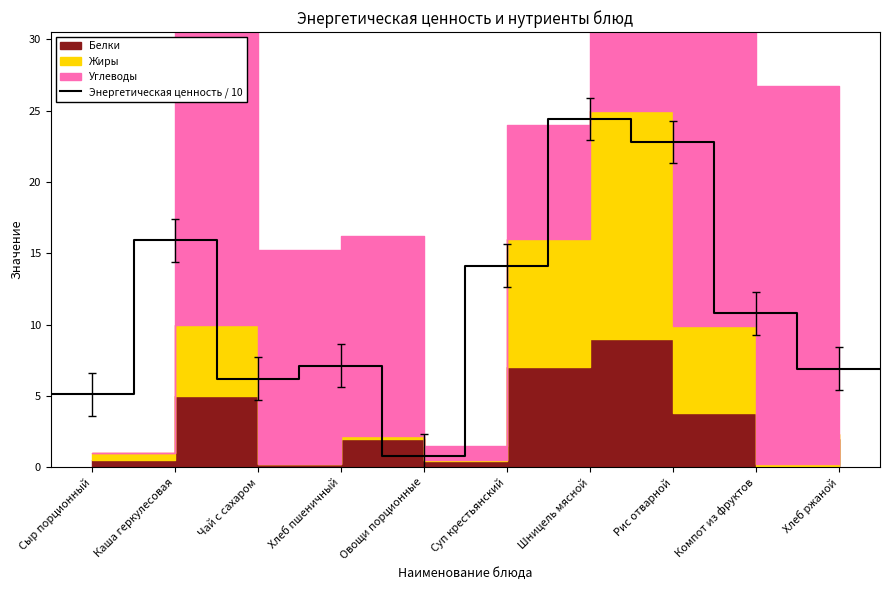

What is the value of the 5th point from the left?

0.8